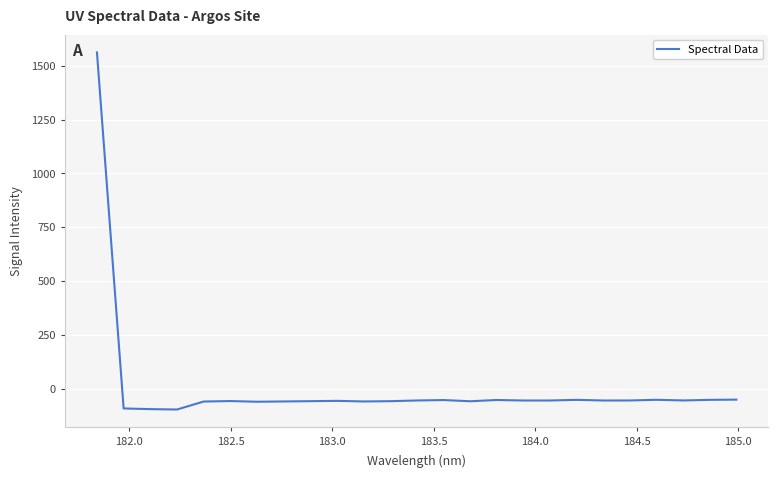

Does the chart display data point markers on the line(s)?

No